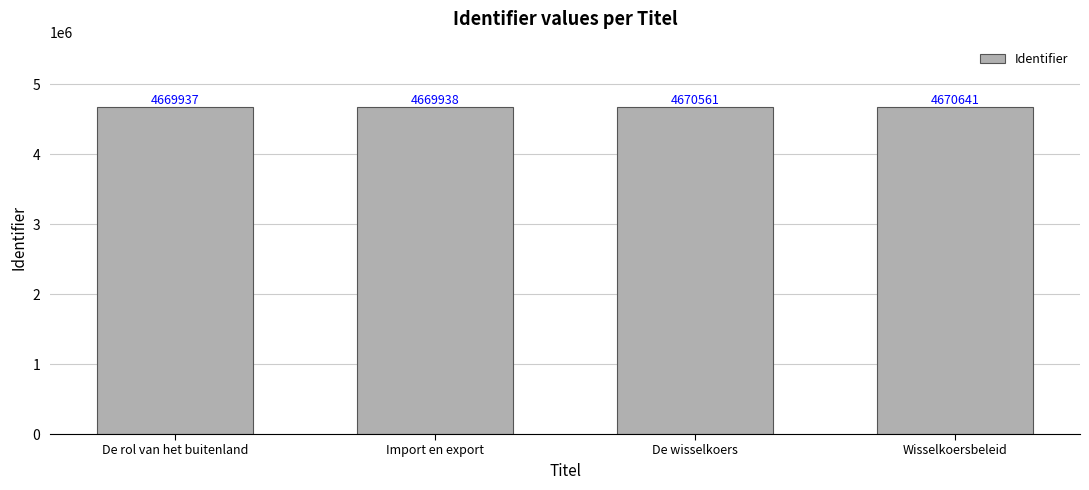

How many bars are there in total?

4